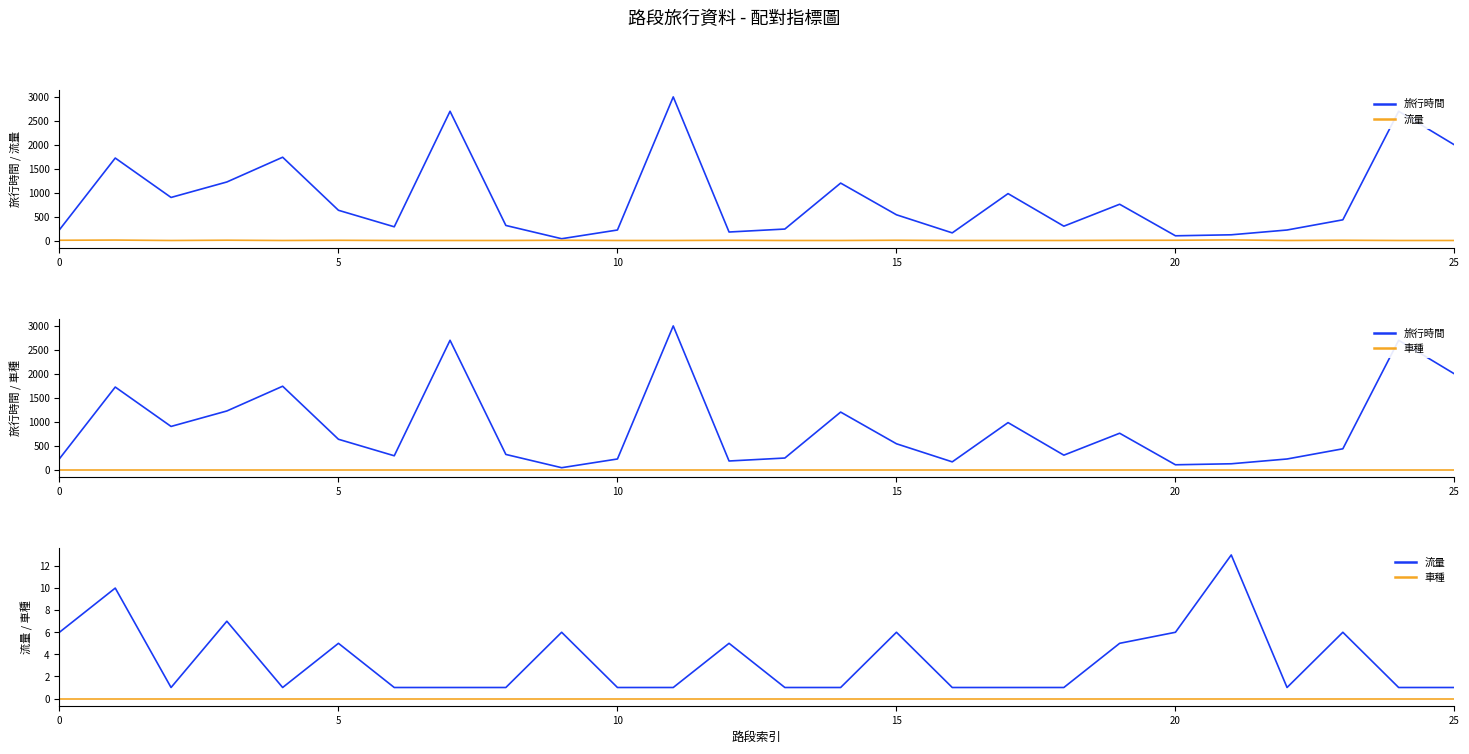

In 旅行時間, how many points are lower than both neighbors (excluding endpoints)?

7